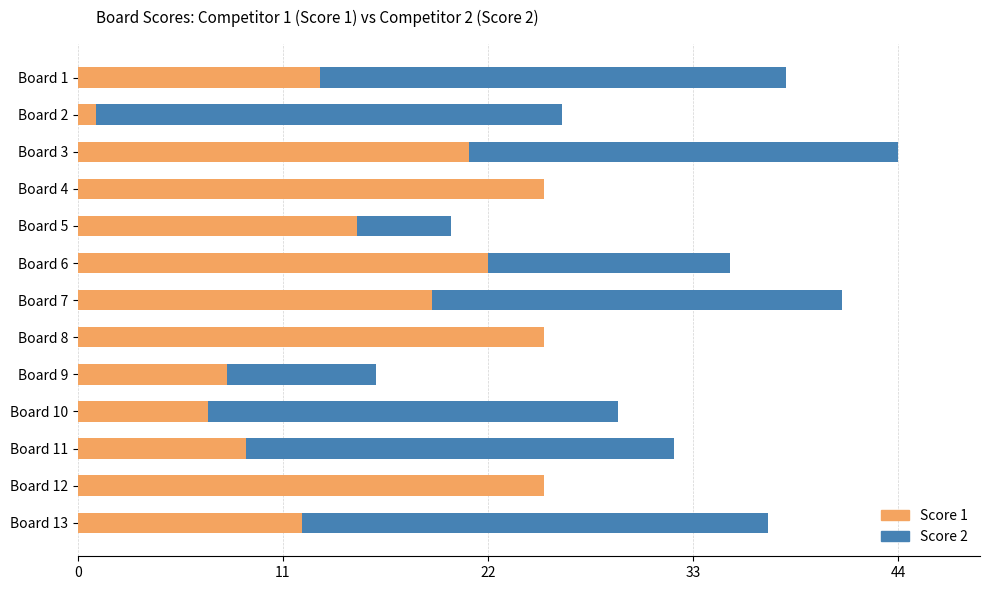

What are all the series names shown in the legend?

Score 1, Score 2